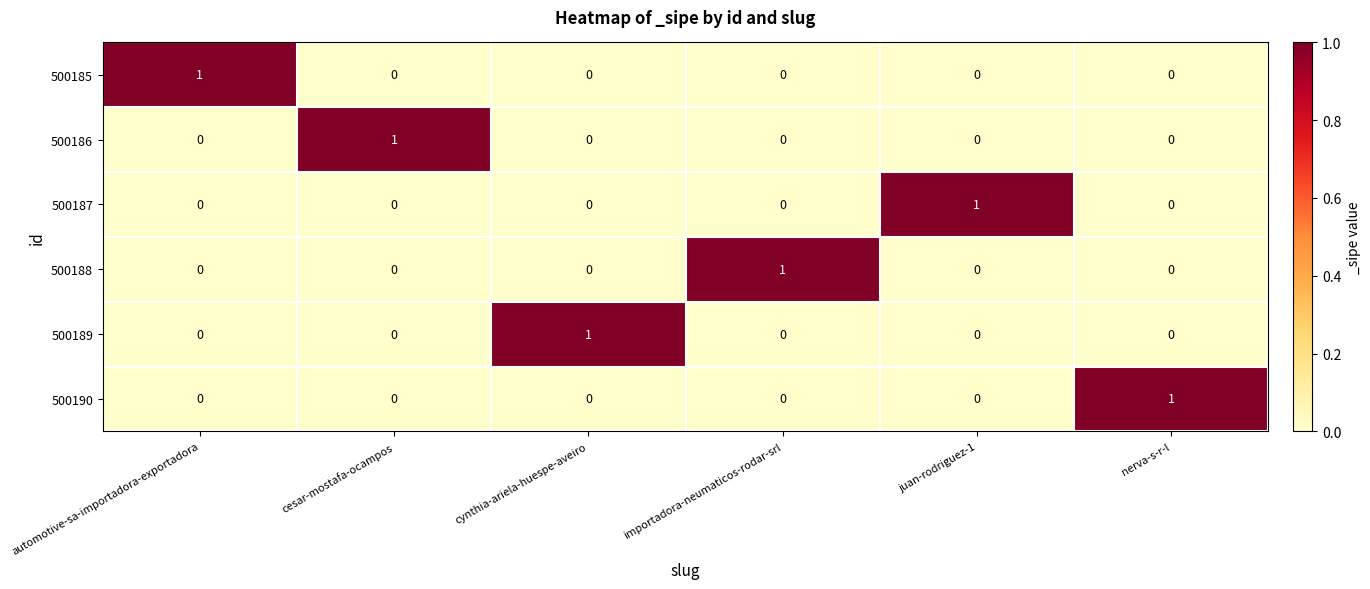

At which label does 500190 reach its peak?

nerva-s-r-l